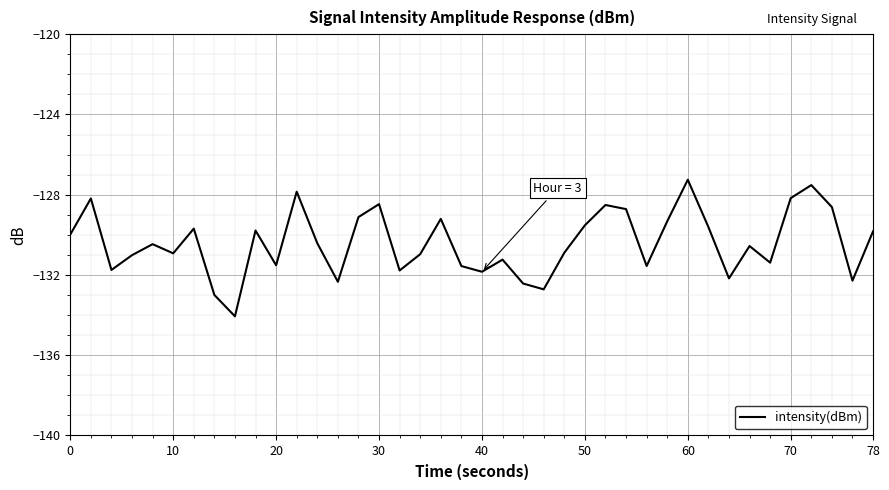

What is the difference between the maximum and minimum values?

6.8